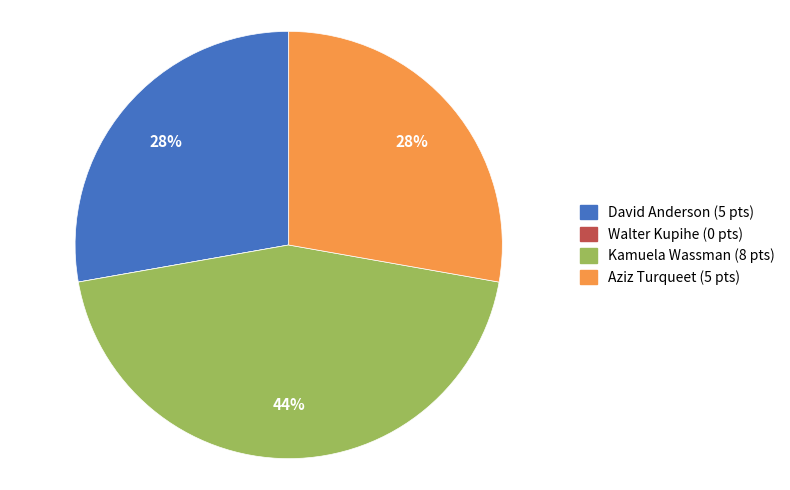

What is the largest slice in the pie chart?

Kamuela Wassman